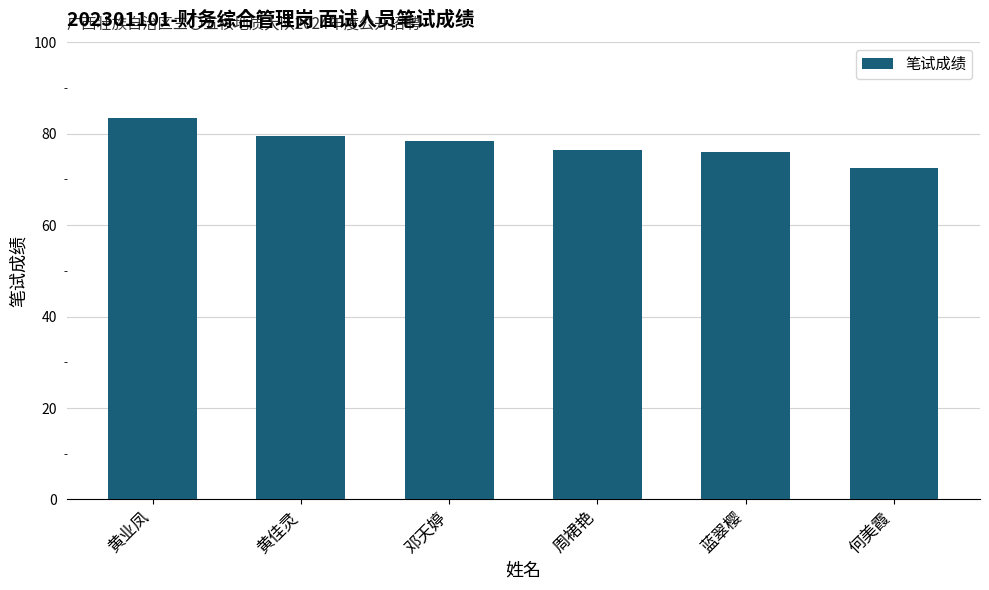

What is the difference between the values at 何美霞 and 周裙艳?

4.0